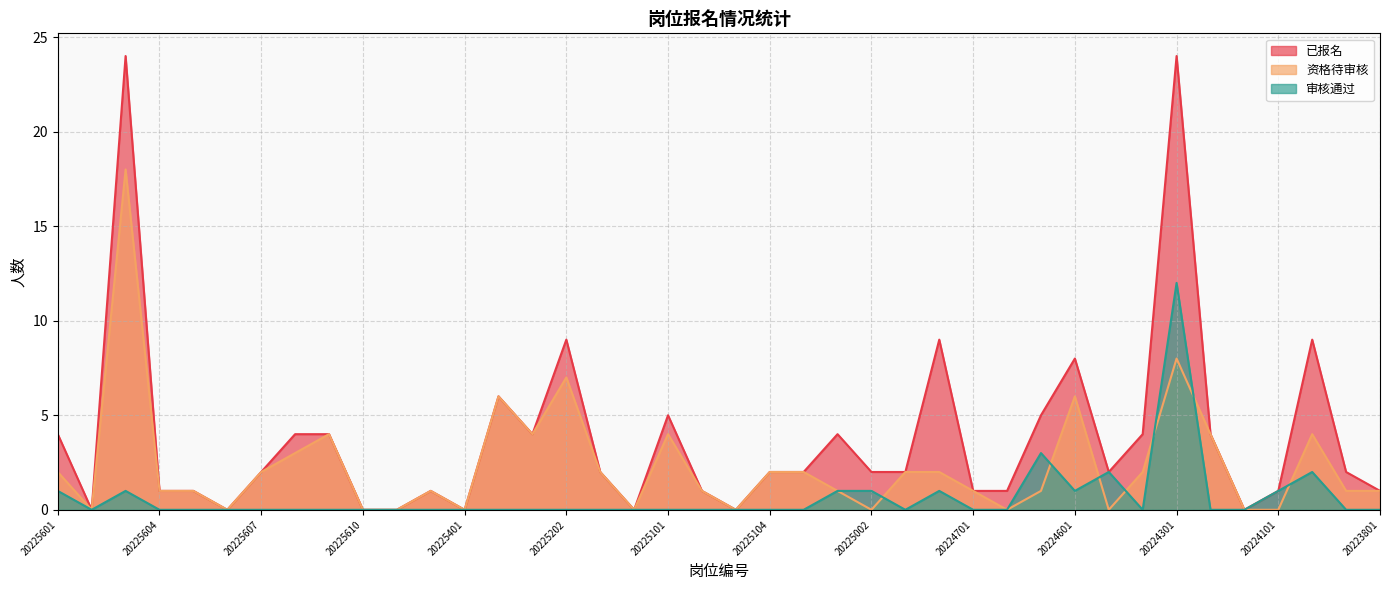

In 已报名, how many points are higher than both neighbors (excluding endpoints)?

10